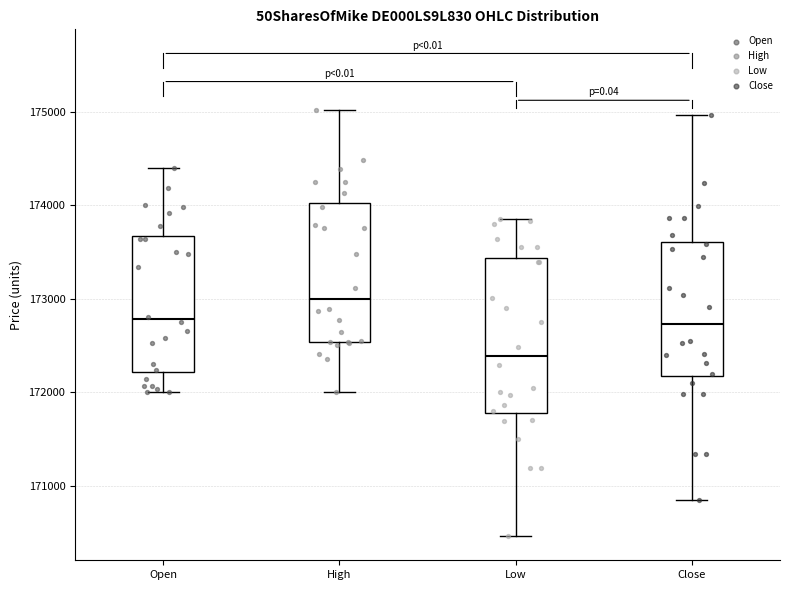

Which box has the highest median line?

High